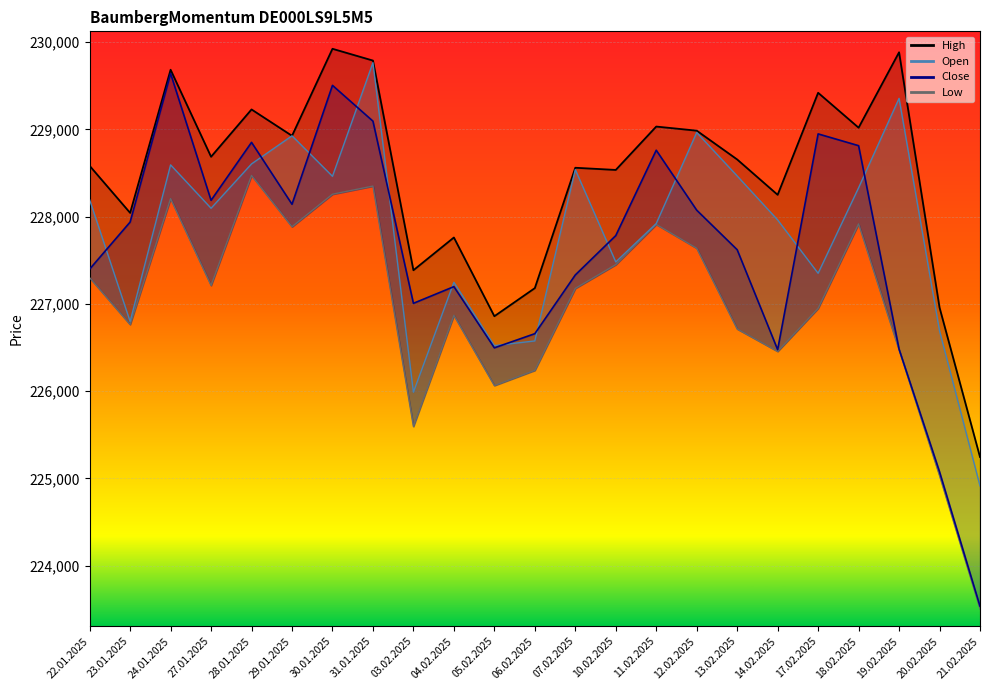

Which series has the largest total across all categories?

High